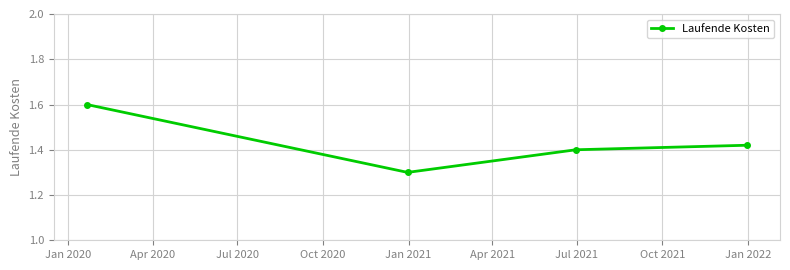

What is the greatest value displayed?

1.6